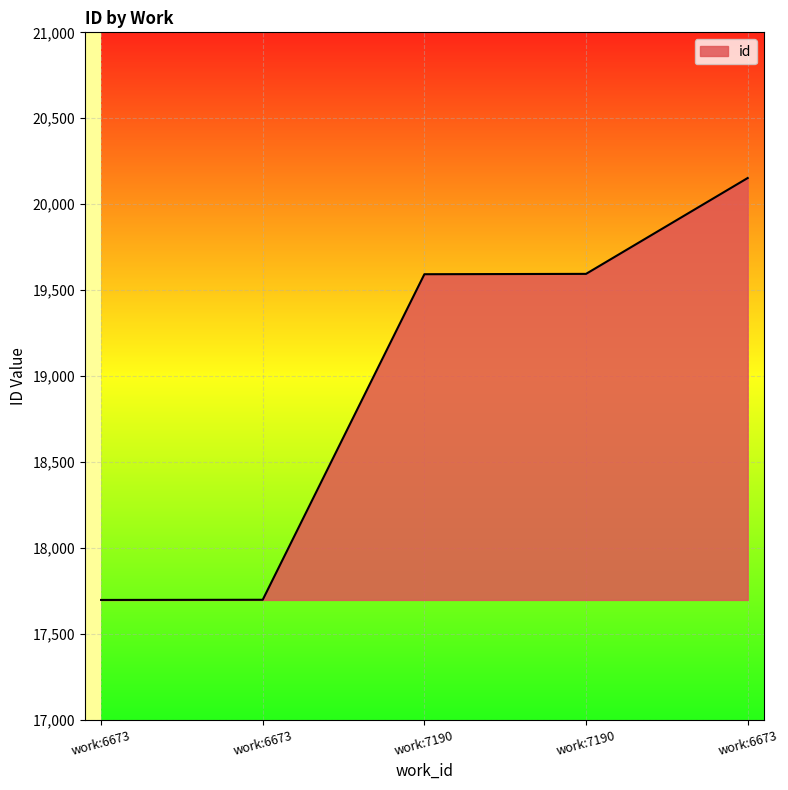

How many series are shown in this chart?

1